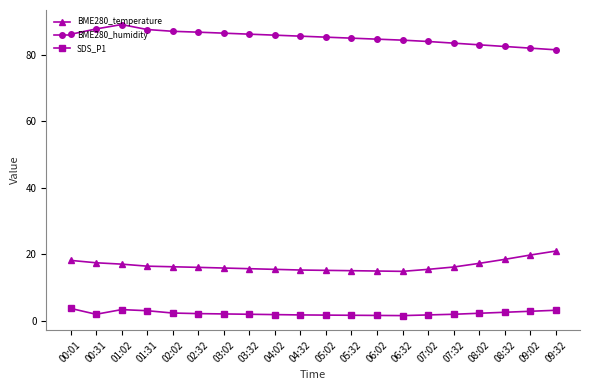

How many lines are shown in the chart?

3